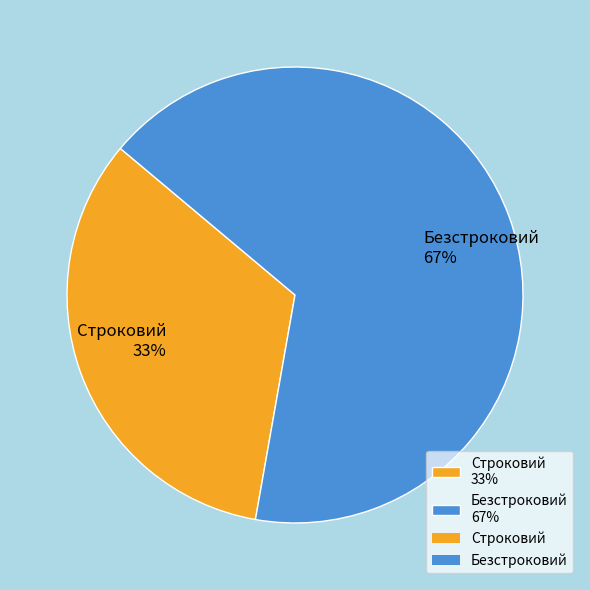

True or false: Безстроковий accounts for 61% of the total.

False